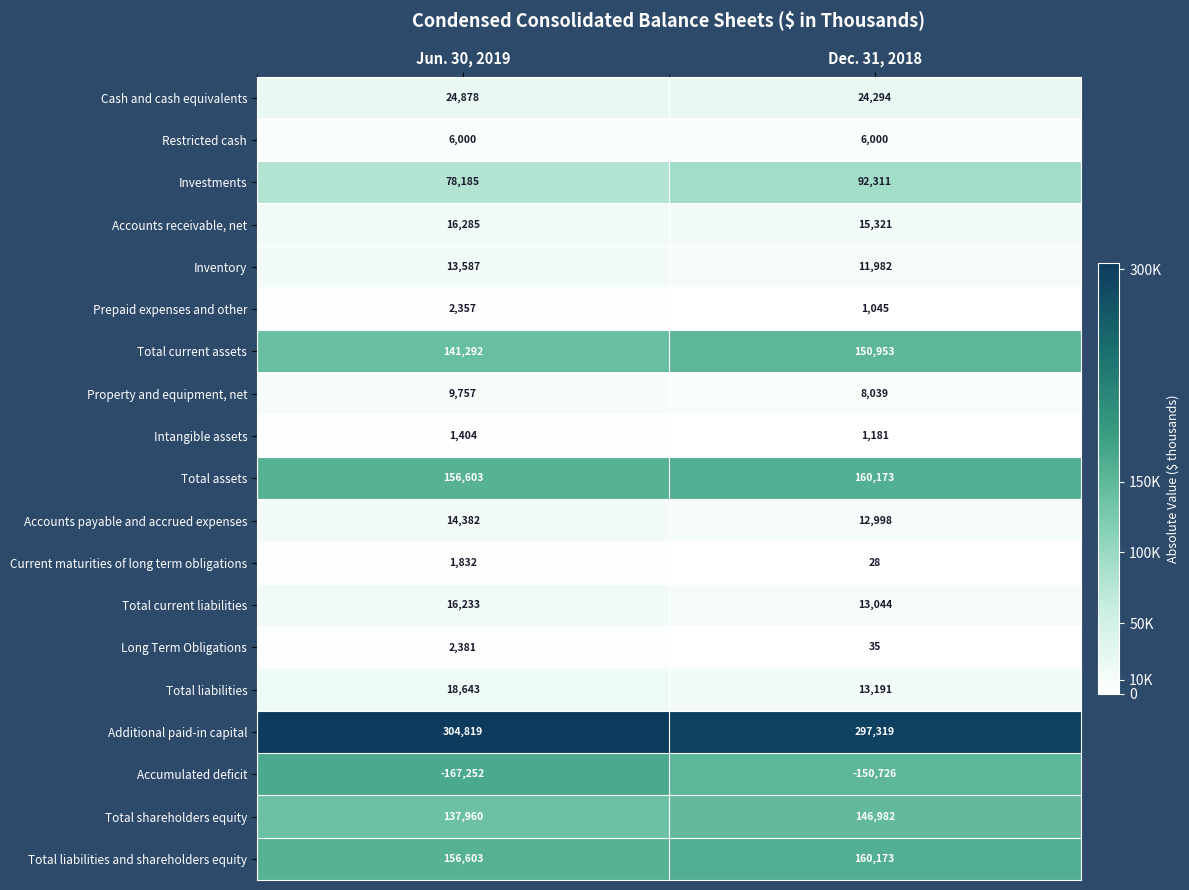

What is the approximate value of Prepaid expenses and other at Dec. 31, 2018?

1045